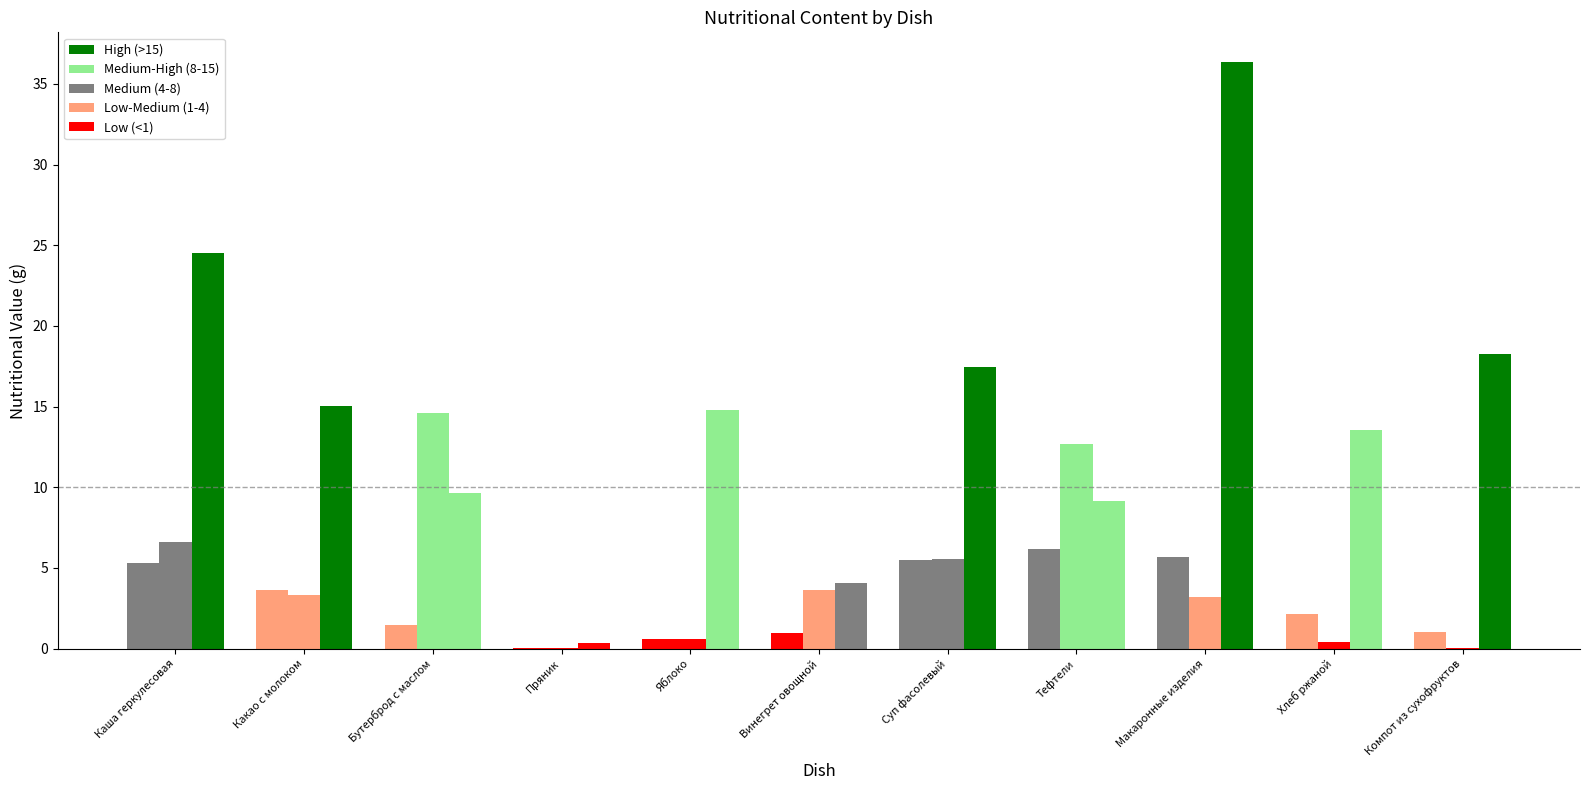

Count the number of categories in the chart.

11